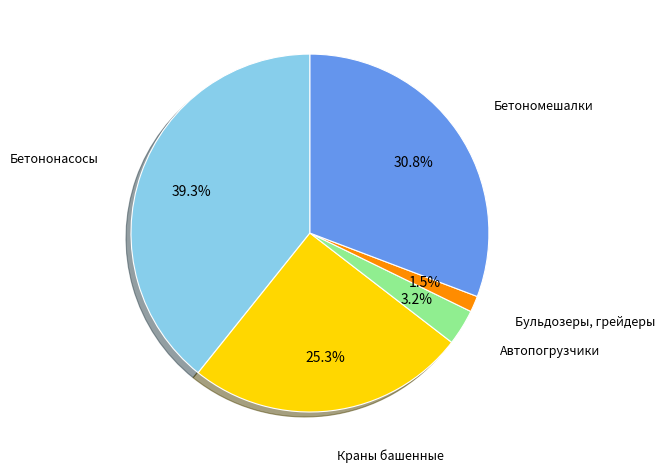

Rank the categories by value from highest to lowest.

Бетононасосы, Бетономешалки, Краны башенные, Автопогрузчики, Бульдозеры, грейдеры